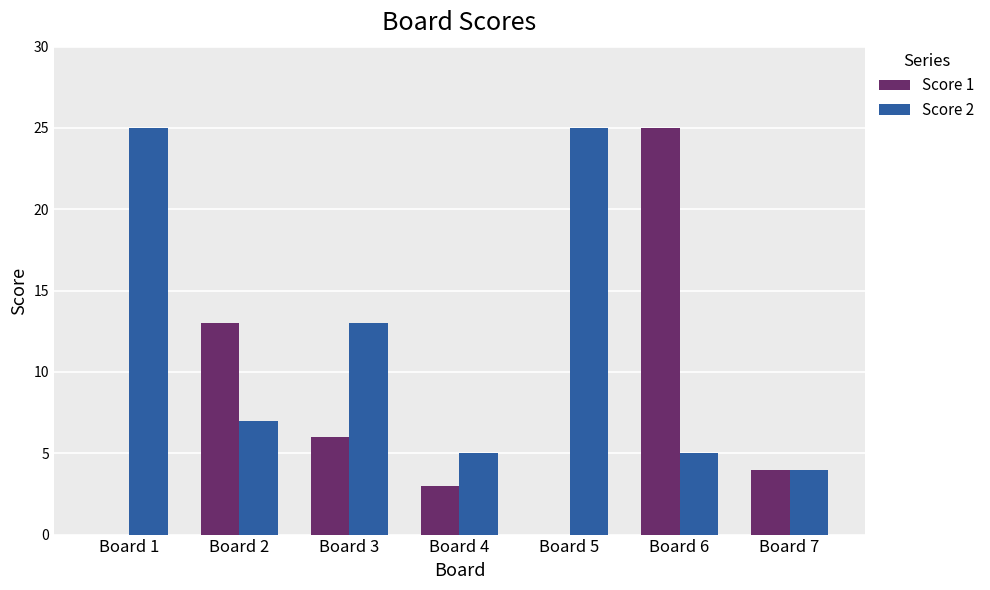

Reading left to right, what are all the values shown in this chart?

Score 1: 0	13	6	3	0	25	4
Score 2: 25	7	13	5	25	5	4